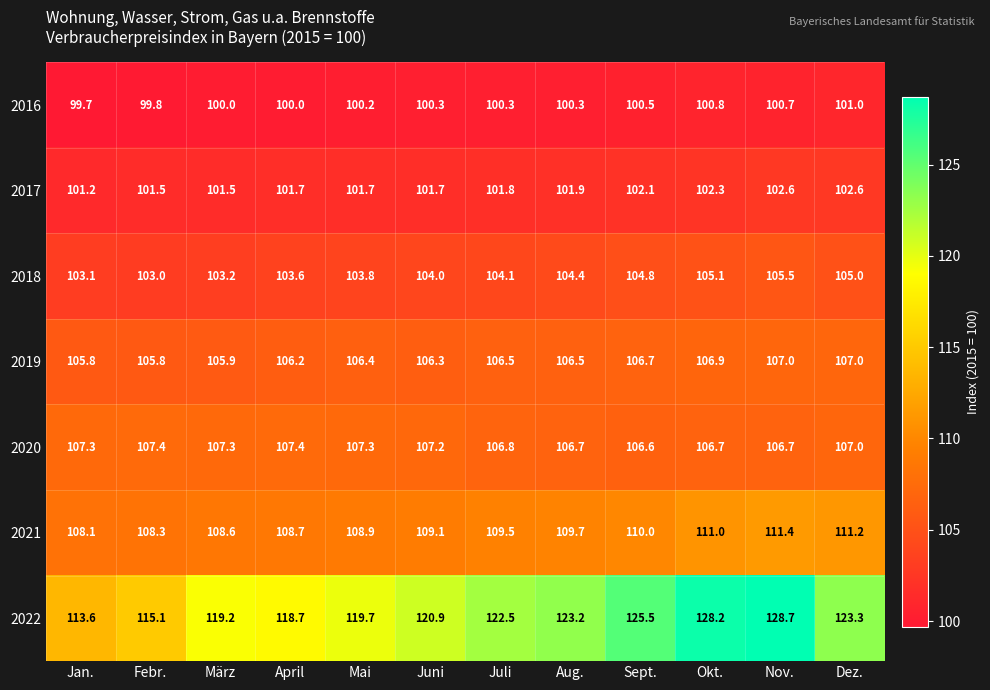

Which series has the widest spread of values?

2022